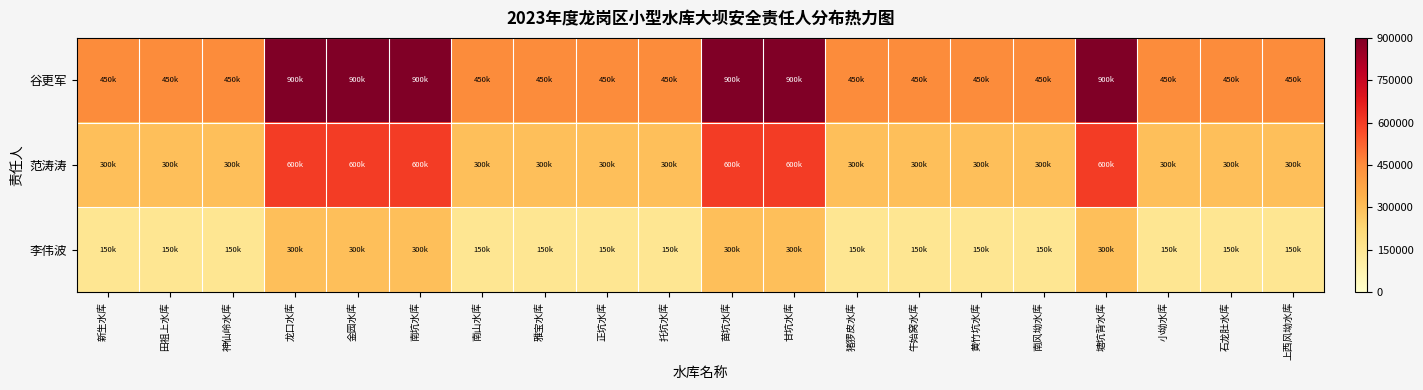

Reading left to right, what are all the values shown in this chart?

谷更军: 新生水库=450000	田祖上水库=450000	神仙岭水库=450000	龙口水库=900000	金园水库=900000	南坑水库=900000	南山水库=450000	雅宝水库=450000	正坑水库=450000	托坑水库=450000	苗坑水库=900000	甘坑水库=900000	猪猡皮水库=450000	牛始窝水库=450000	黄竹坑水库=450000	南风坳水库=450000	塘坑背水库=900000	小坳水库=450000	石龙肚水库=450000	上西风坳水库=450000
范涛涛: 新生水库=300000	田祖上水库=300000	神仙岭水库=300000	龙口水库=600000	金园水库=600000	南坑水库=600000	南山水库=300000	雅宝水库=300000	正坑水库=300000	托坑水库=300000	苗坑水库=600000	甘坑水库=600000	猪猡皮水库=300000	牛始窝水库=300000	黄竹坑水库=300000	南风坳水库=300000	塘坑背水库=600000	小坳水库=300000	石龙肚水库=300000	上西风坳水库=300000
李伟波: 新生水库=150000	田祖上水库=150000	神仙岭水库=150000	龙口水库=300000	金园水库=300000	南坑水库=300000	南山水库=150000	雅宝水库=150000	正坑水库=150000	托坑水库=150000	苗坑水库=300000	甘坑水库=300000	猪猡皮水库=150000	牛始窝水库=150000	黄竹坑水库=150000	南风坳水库=150000	塘坑背水库=300000	小坳水库=150000	石龙肚水库=150000	上西风坳水库=150000